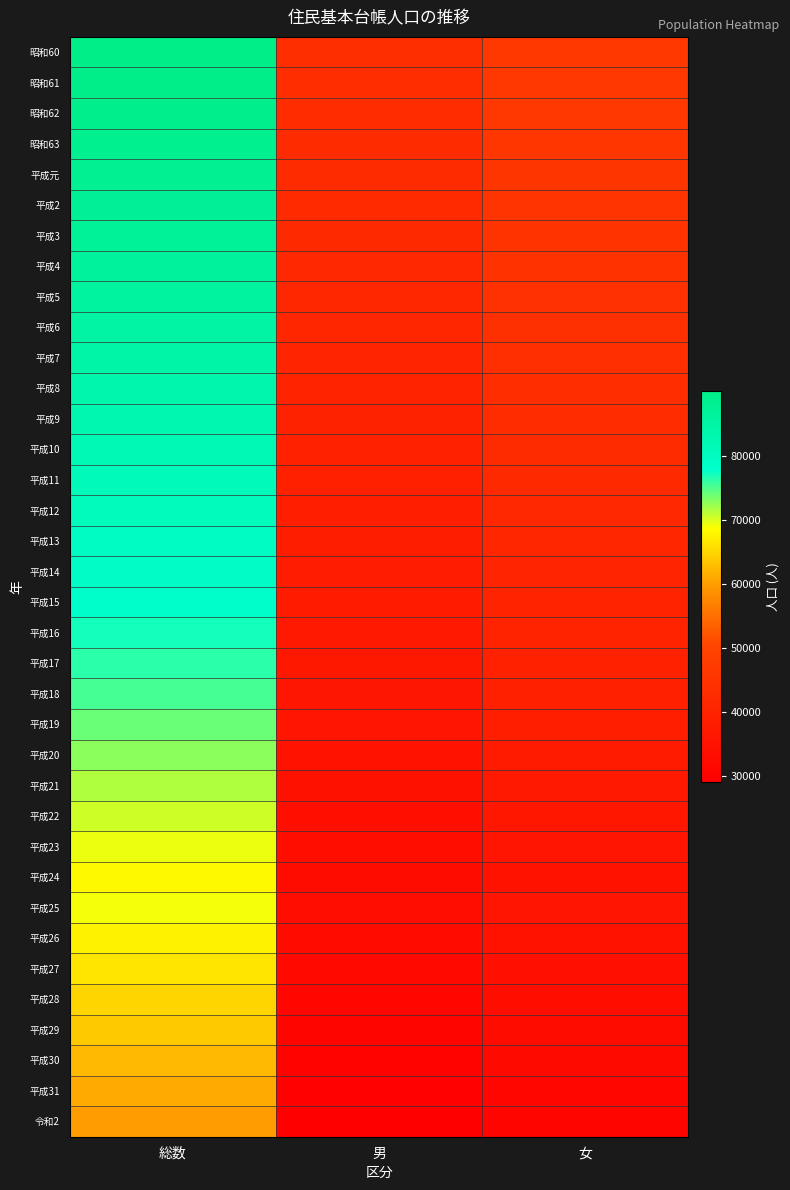

Which label corresponds to the smallest value in the chart?

男